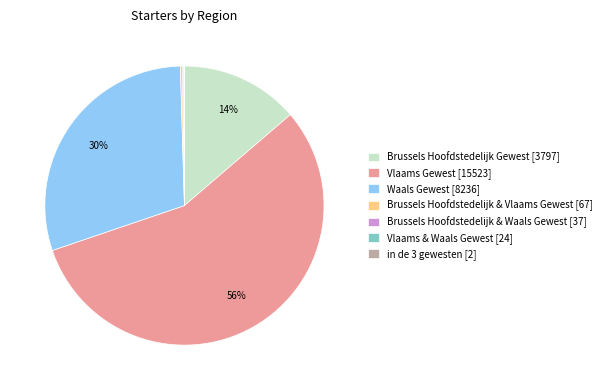

Which slice is the largest?

Vlaams Gewest